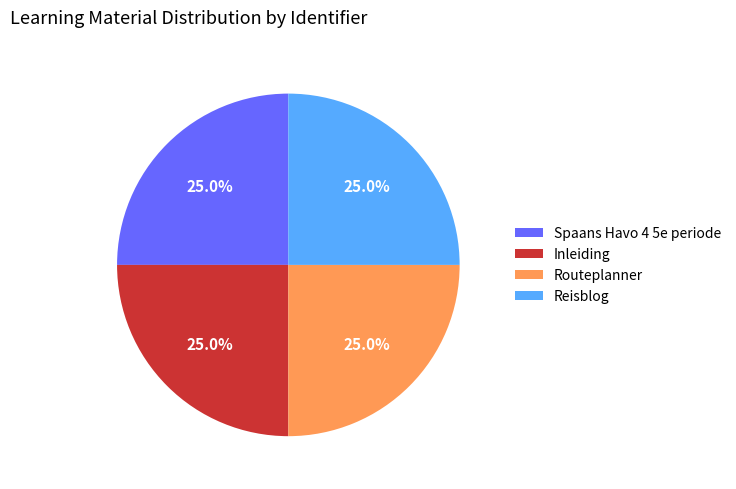

What portion of the pie excludes Routeplanner?

75.0%